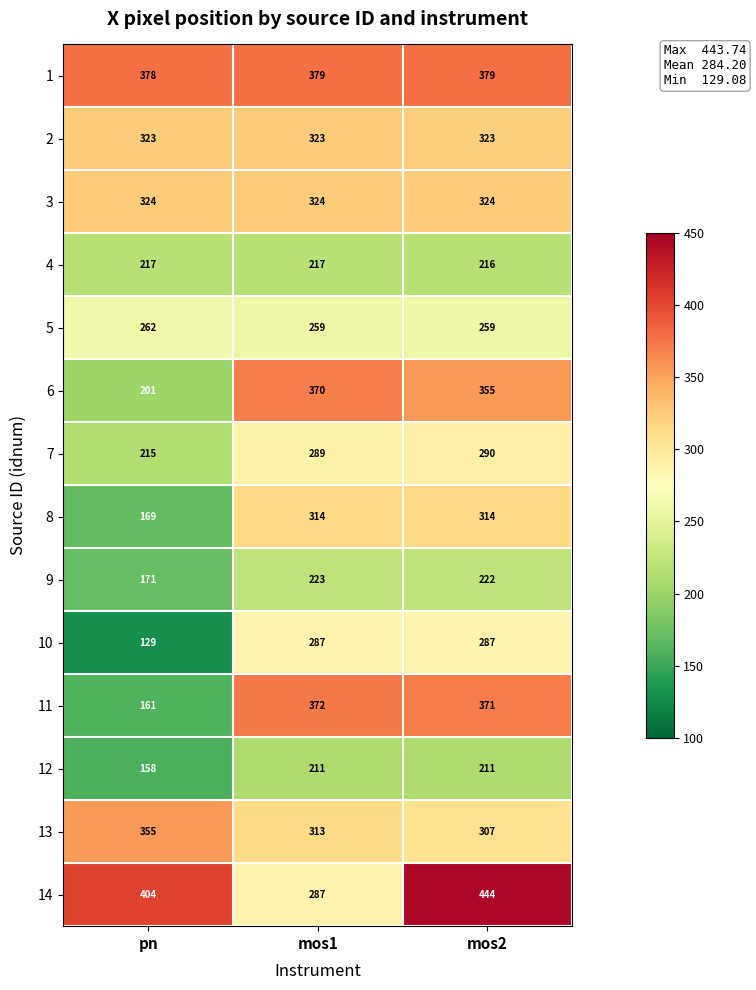

Count the number of data series in this chart.

14